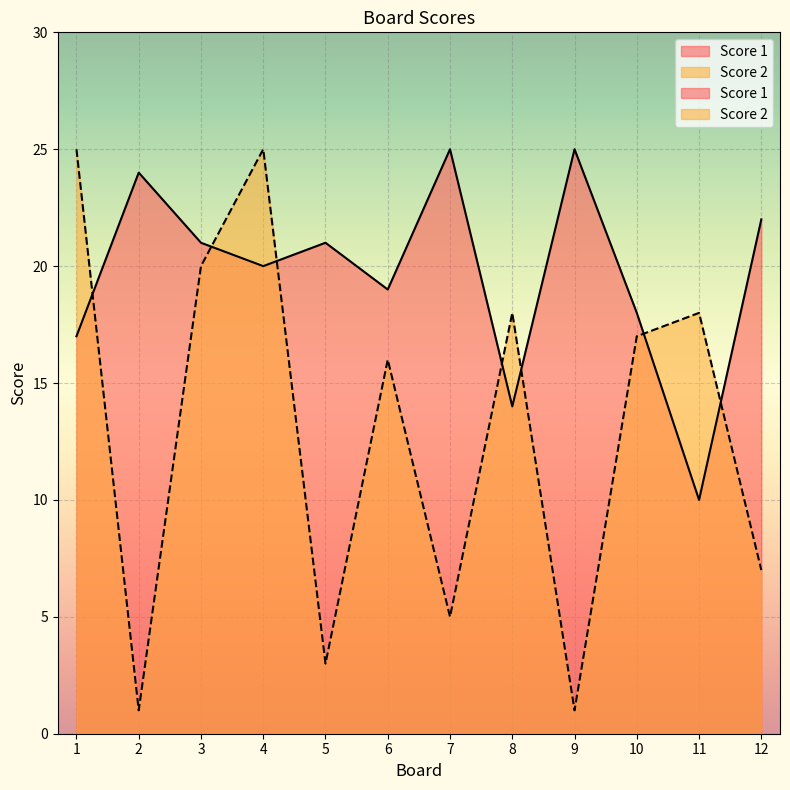

What is the highest value of the Score 2 series?

25